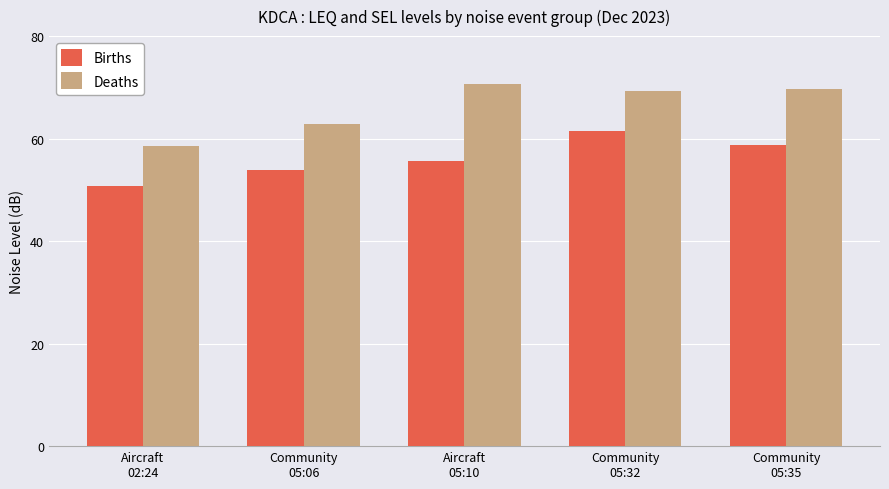

True or false: Births has a value of 53.8 at Community
05:06.

True